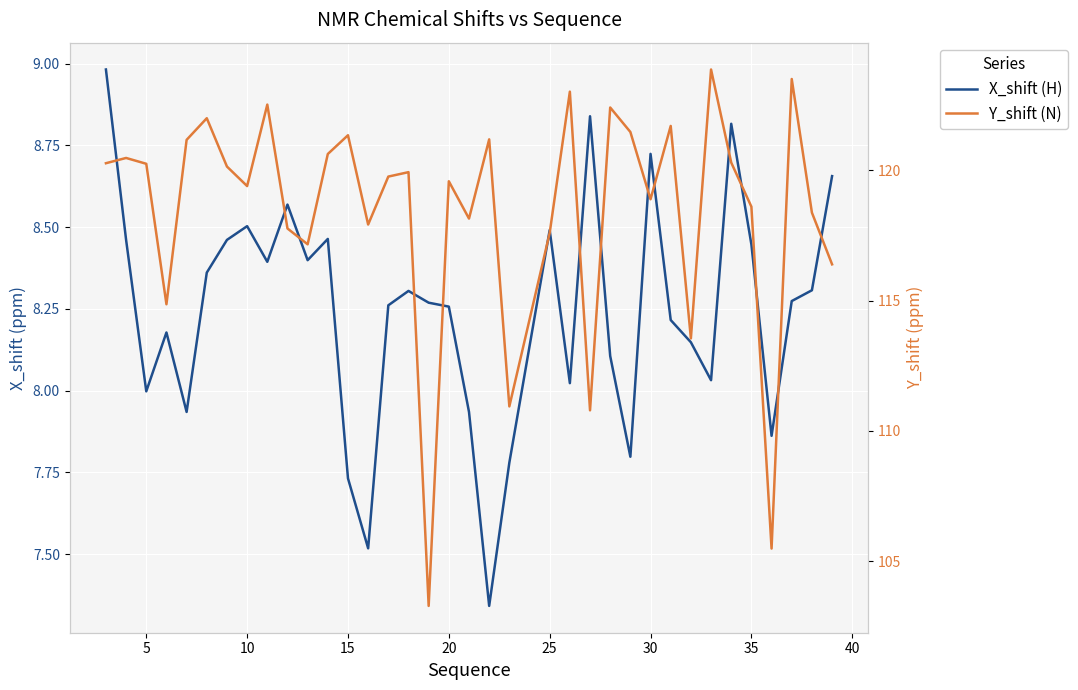

The Y_shift (N) series shows 120.5 at 5. True or false?

True